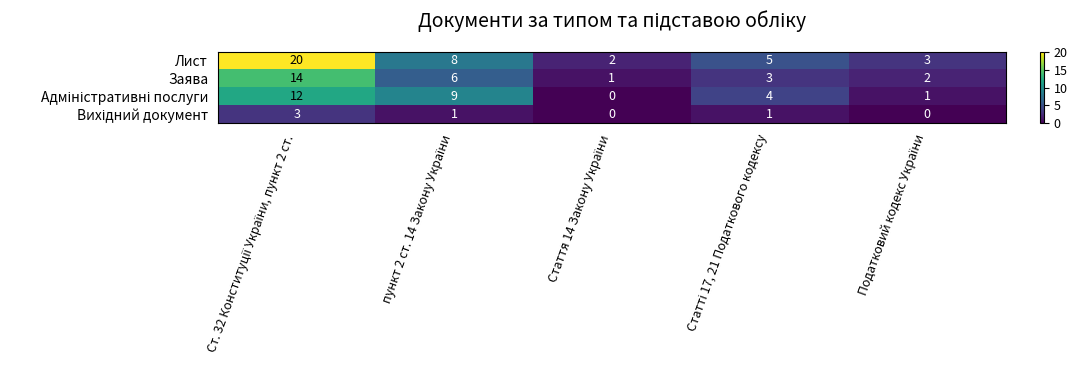

What is the greatest value displayed?

20